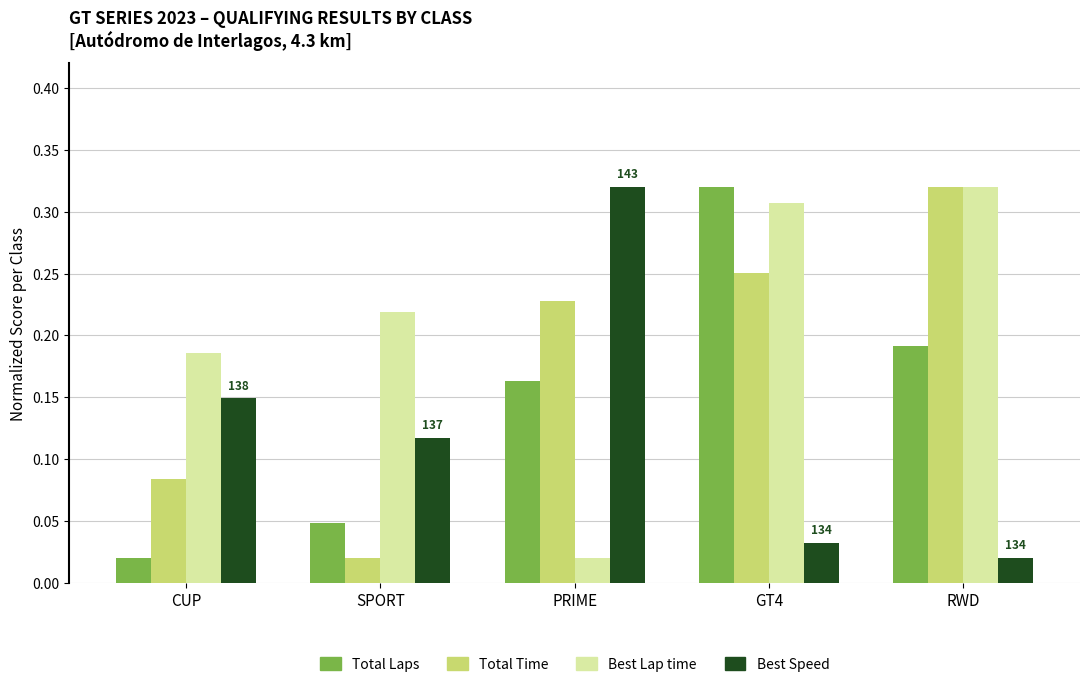

Between GT4 and RWD, which series saw the biggest shift?

Total Laps